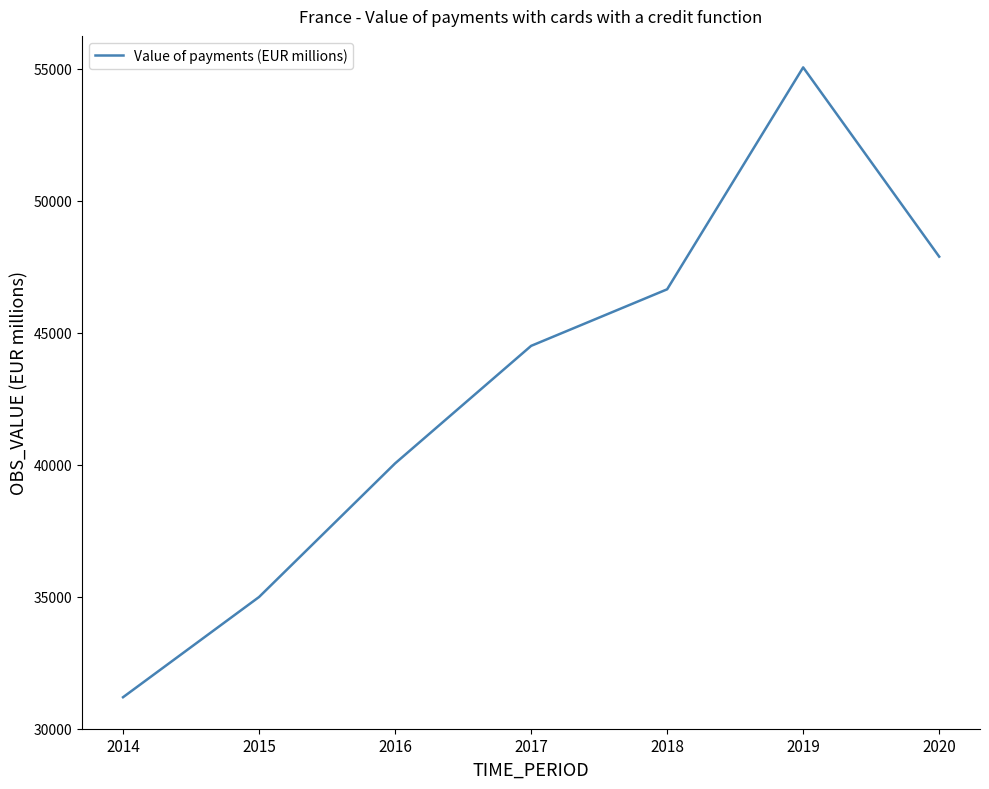

What is the sum of the values at 2019 and 2017?

99561.3